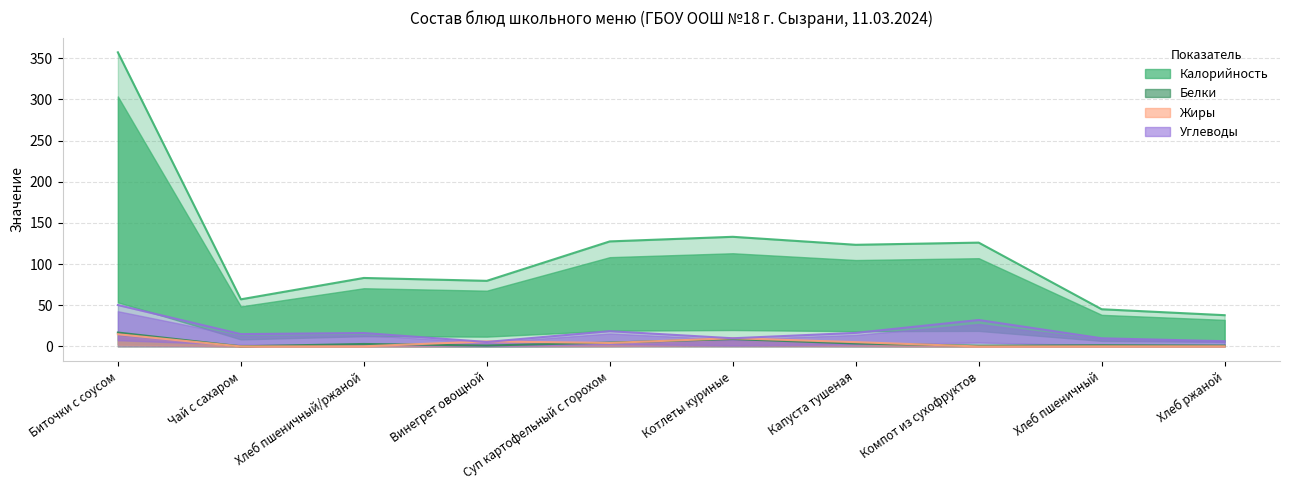

What is the average value of the Углеводы series?

18.1